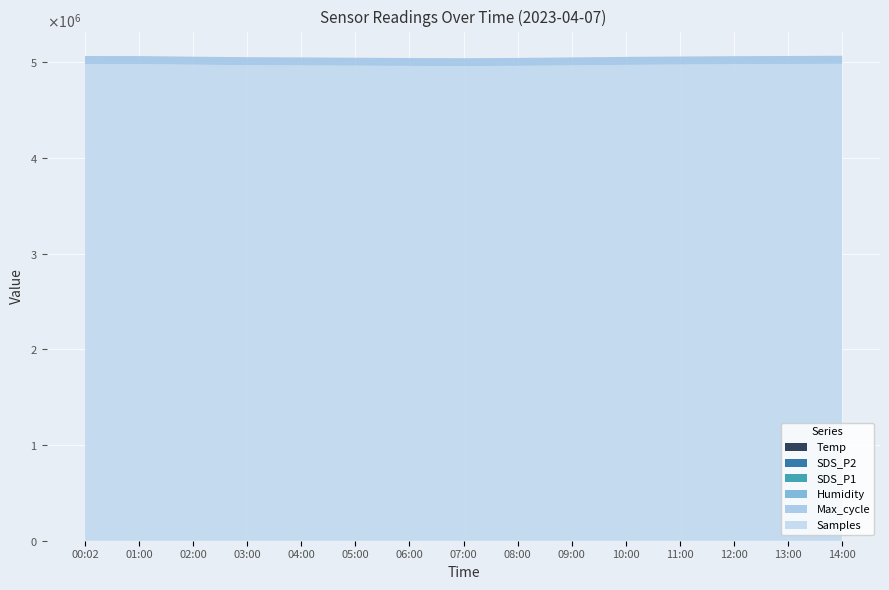

Reading right to left, what are all the values shown in this chart?

Temp: 14:00=10.9	13:00=10.7	12:00=10.5	11:00=10.2	10:00=9.8	09:00=9.3	08:00=8.8	07:00=8.4	06:00=8.2	05:00=8.3	04:00=8.5	03:00=8.8	02:00=9.1	01:00=9.7	00:02=10.2
Humidity: 14:00=55.0	13:00=55.5	12:00=56.0	11:00=57.0	10:00=59.0	09:00=61.0	08:00=63.0	07:00=65.0	06:00=67.0	05:00=68.0	04:00=67.5	03:00=66.0	02:00=64.0	01:00=61.0	00:02=56.0
SDS_P2: 14:00=1.3	13:00=1.2	12:00=1.2	11:00=1.1	10:00=1.1	09:00=1.0	08:00=0.9	07:00=0.9	06:00=0.9	05:00=0.9	04:00=1.0	03:00=1.1	02:00=1.2	01:00=1.1	00:02=1.1
SDS_P1: 14:00=5.0	13:00=4.6	12:00=4.2	11:00=3.8	10:00=3.7	09:00=3.1	08:00=3.0	07:00=3.0	06:00=3.3	05:00=3.6	04:00=3.8	03:00=4.0	02:00=4.6	01:00=4.8	00:02=4.0
Max_cycle: 14:00=83800.0	13:00=83600.0	12:00=83400.0	11:00=83200.0	10:00=83000.0	09:00=82700.0	08:00=82400.0	07:00=82200.0	06:00=82300.0	05:00=82500.0	04:00=82800.0	03:00=83200.0	02:00=83500.0	01:00=82650.0	00:02=82963.0
Samples: 14:00=4984000.0	13:00=4982000.0	12:00=4980000.0	11:00=4977000.0	10:00=4973000.0	09:00=4968000.0	08:00=4963000.0	07:00=4960000.0	06:00=4962000.0	05:00=4965000.0	04:00=4968000.0	03:00=4970000.0	02:00=4975000.0	01:00=4982100.0	00:02=4982142.0